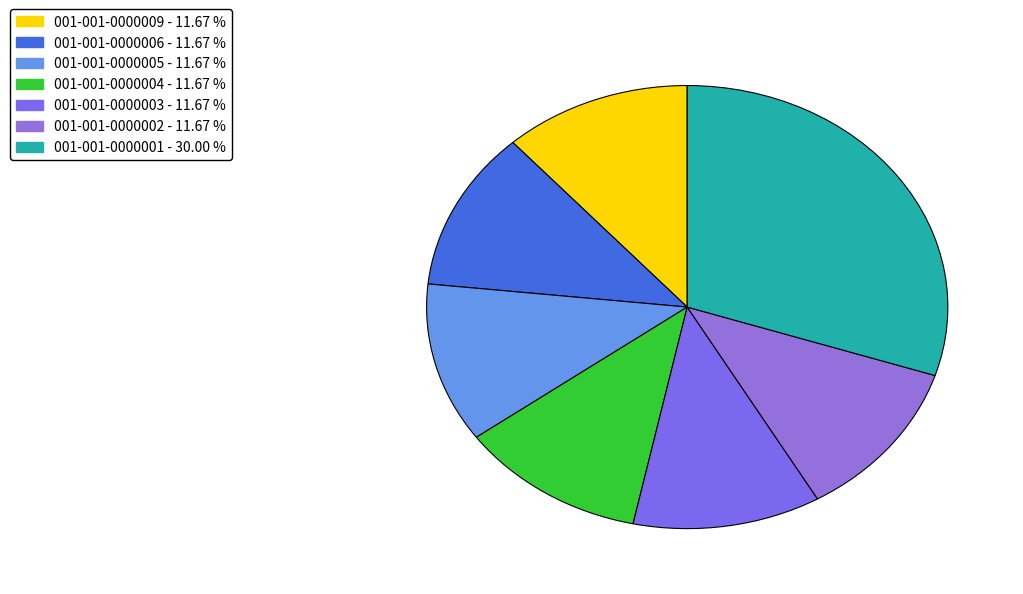

Between 001-001-0000001 and 001-001-0000006, which is larger?

001-001-0000001